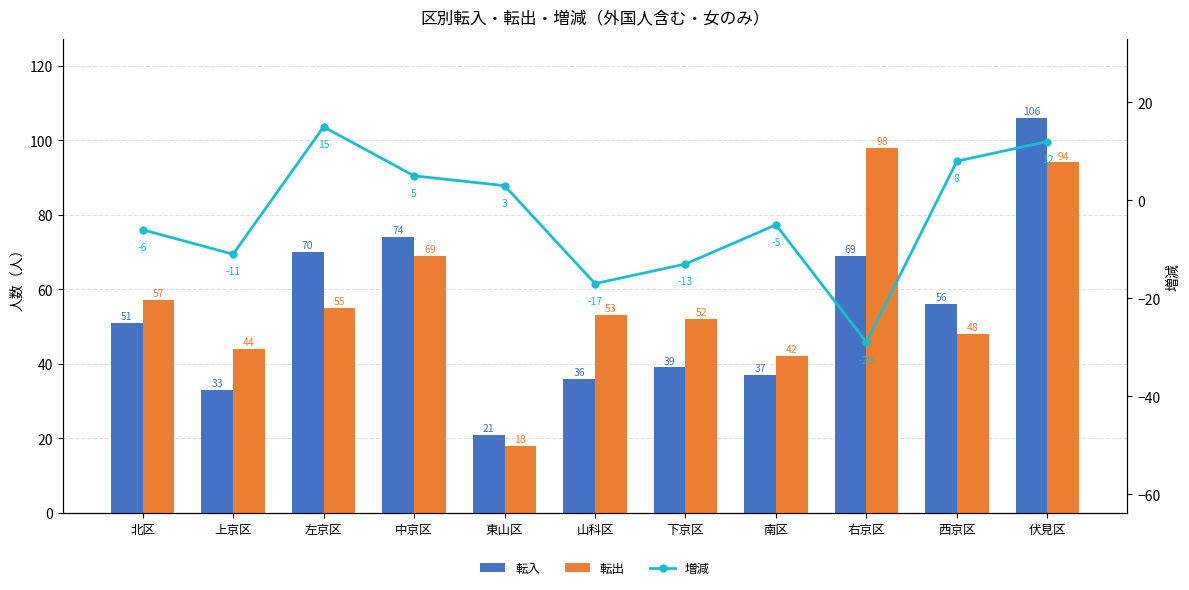

What is the value of the 増減 bar at the 5th from the left?

3